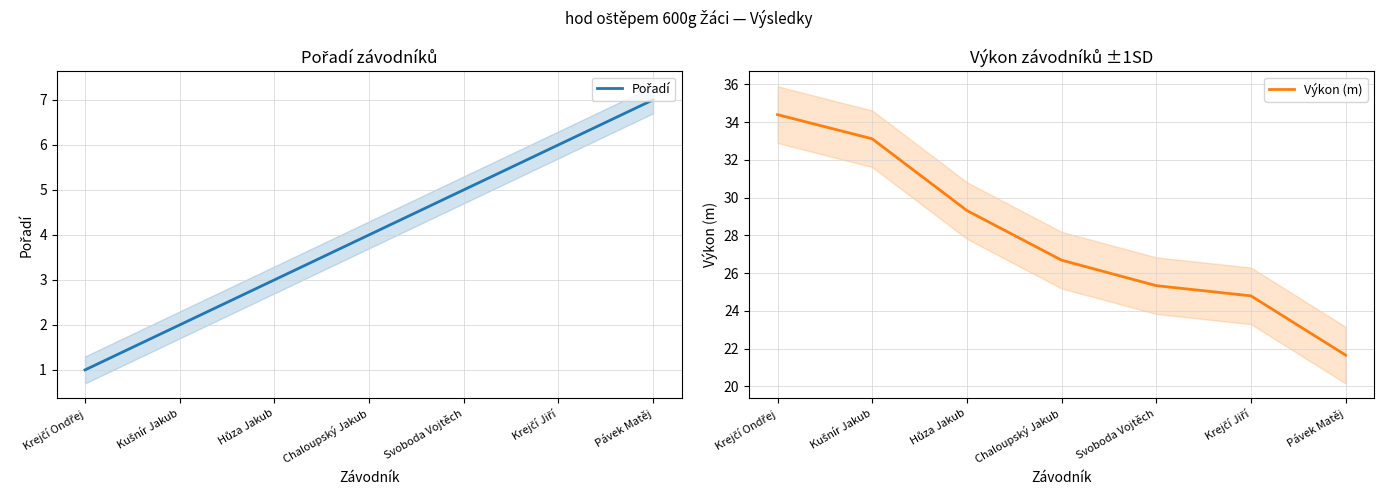

Is the value of Výkon (m) at Krejčí Jiří greater than the value of Pořadí at Kušnír Jakub?

Yes